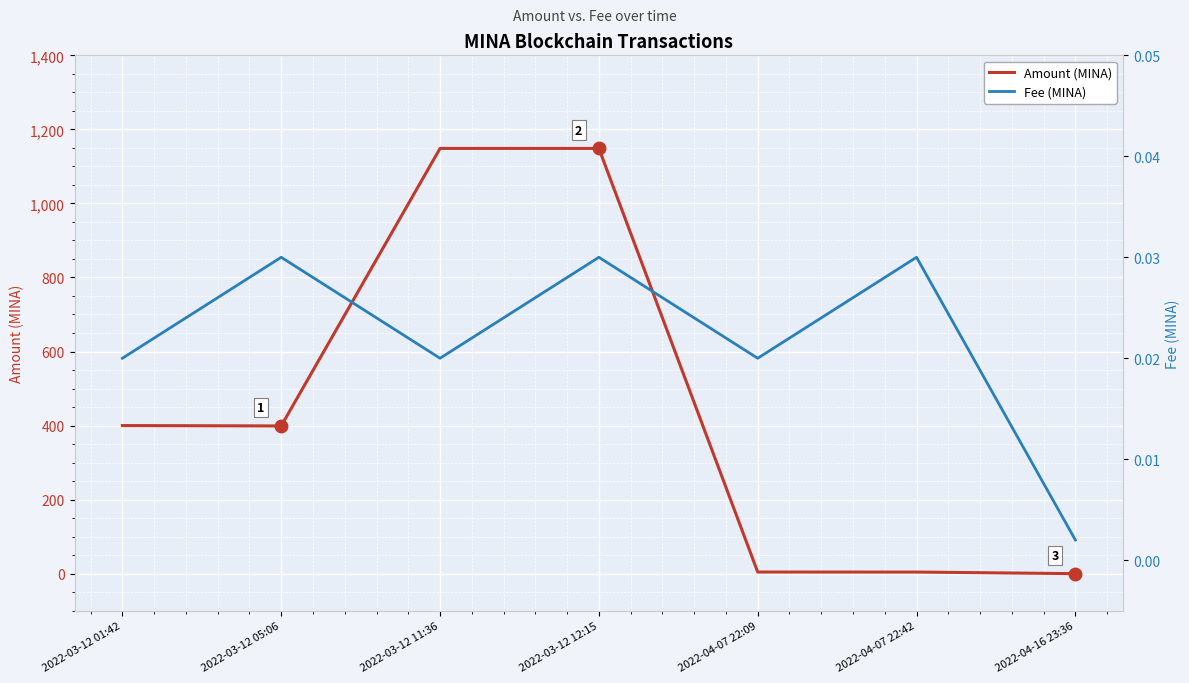

Rank the series by their average value, from highest to lowest.

Amount (MINA), Fee (MINA)